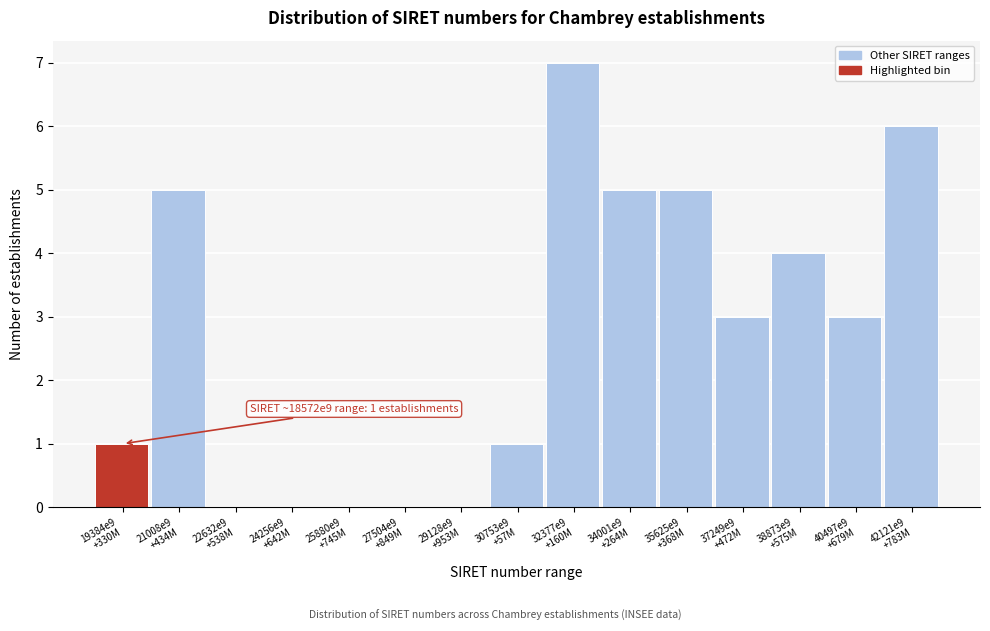

What is the maximum value shown in the chart?

7